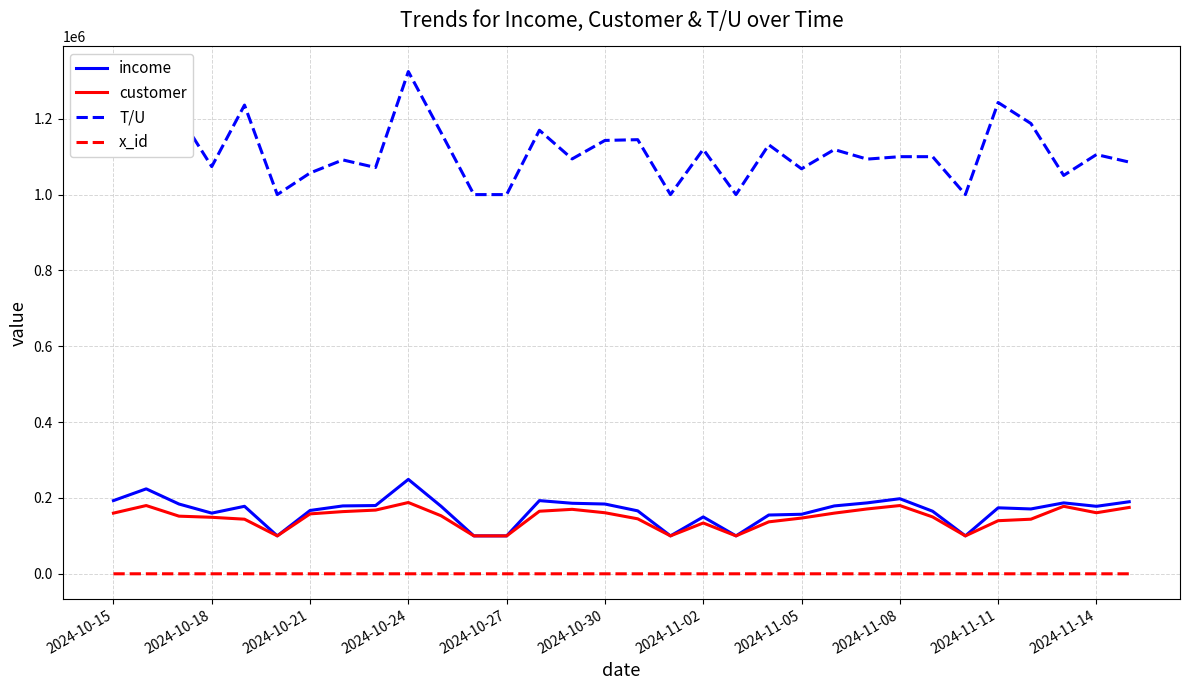

Rank the series by their maximum value, from highest to lowest.

T/U, income, customer, x_id